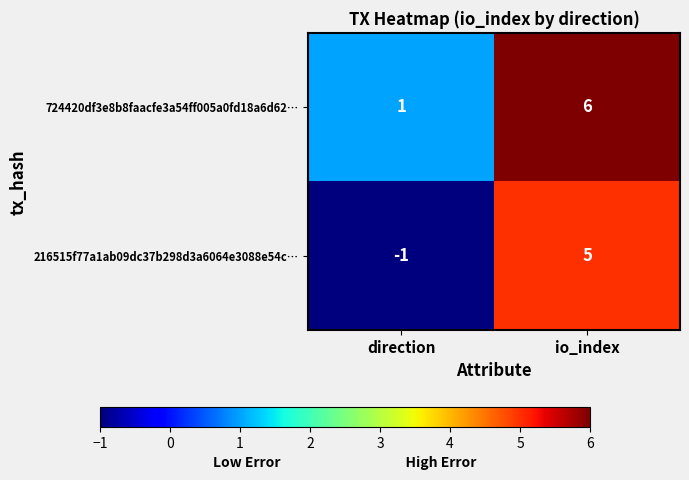

What is the maximum value for 724420df3e8b8faacfe3a54ff005a0fd18a6d62…?

6